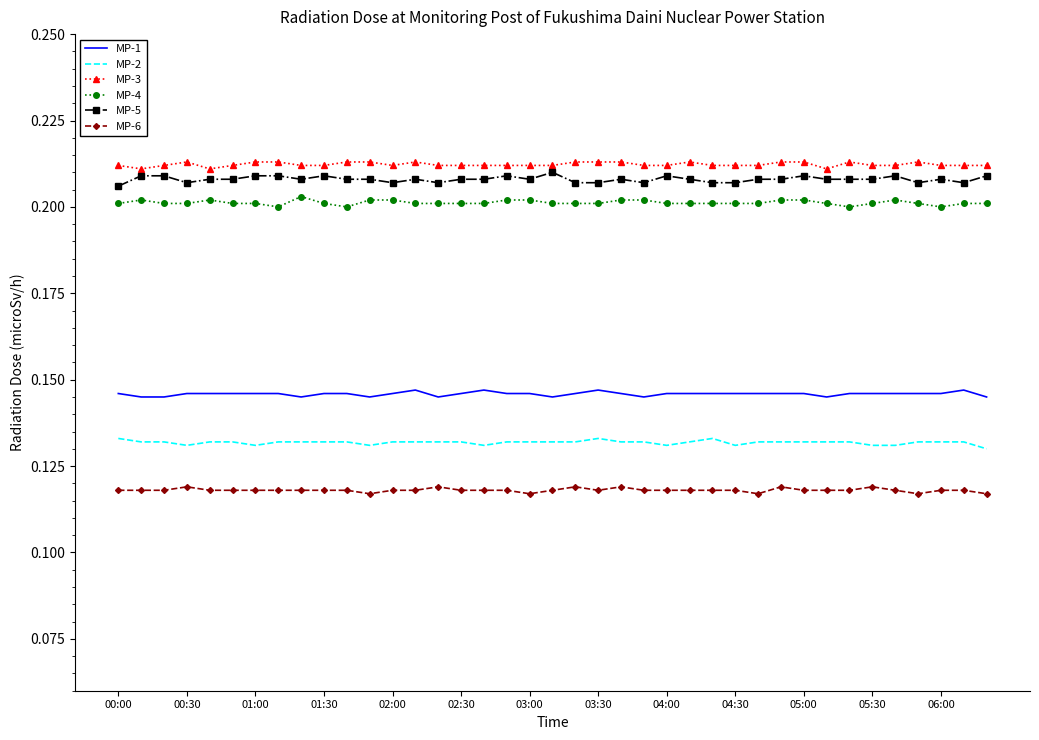

True or false: MP-1 and MP-5 intersect in this chart.

False